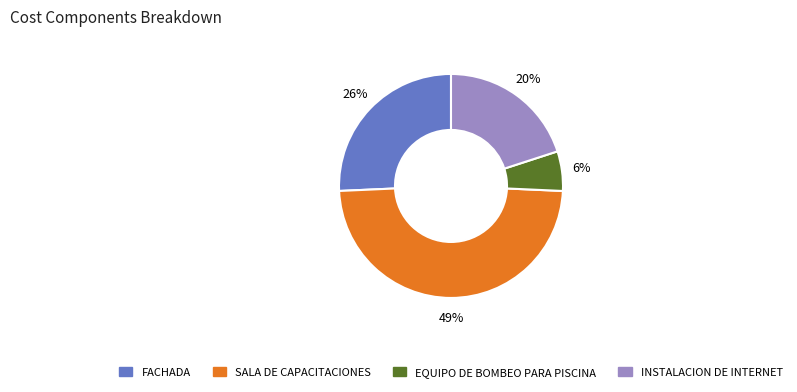

To the nearest percent, what percentage of the pie is SALA DE CAPACITACIONES?

49%